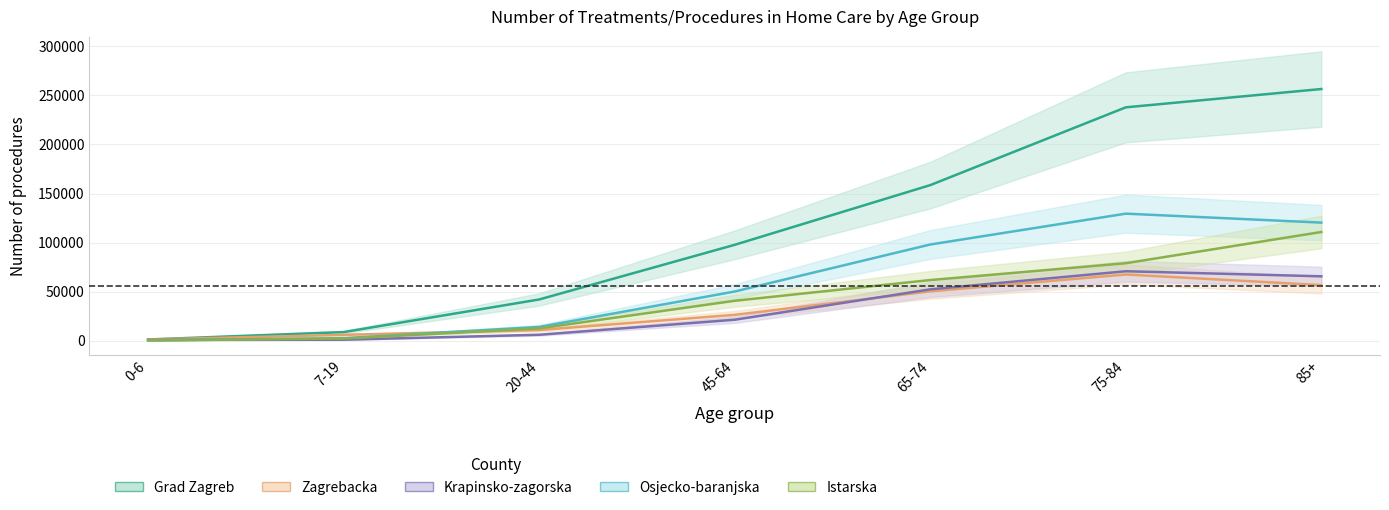

What is the maximum value shown in the chart?

256567.0